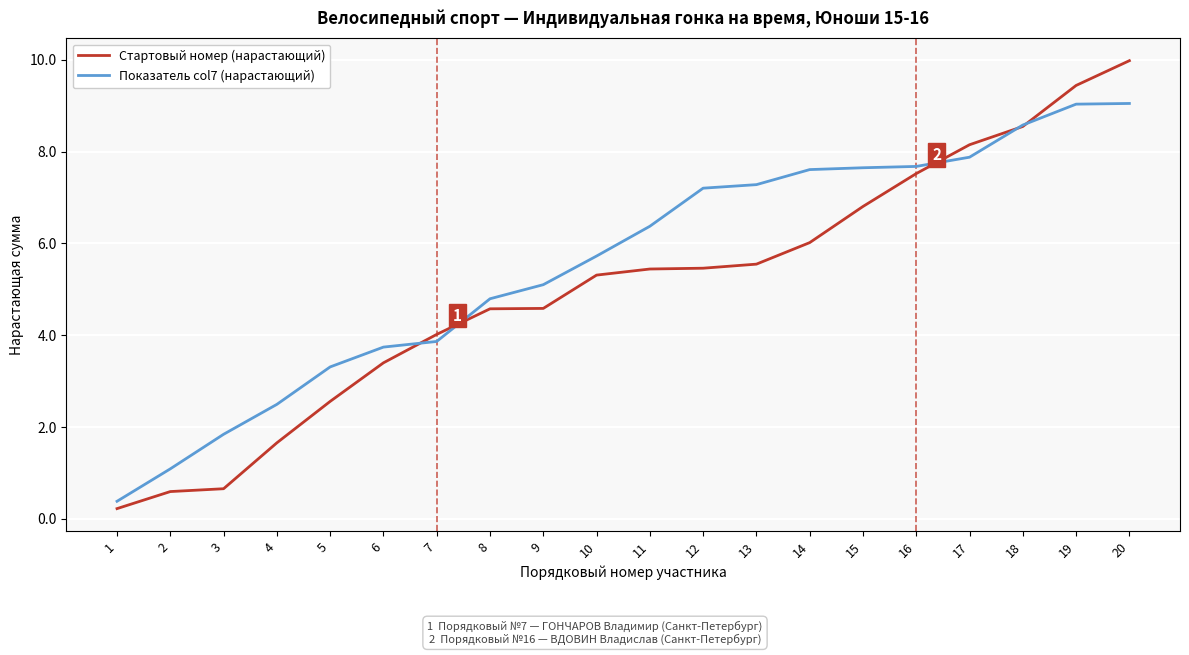

What is the average value of the Показатель col7 (нарастающий) series?

5.5